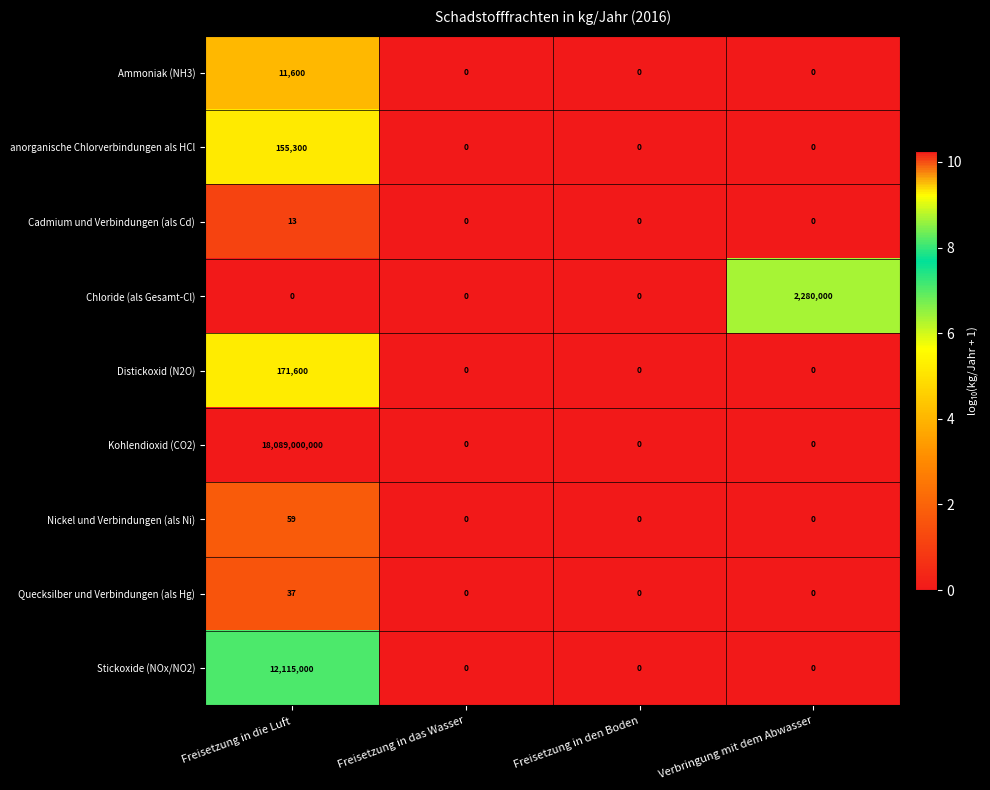

Which label corresponds to the largest value in the chart?

Freisetzung in die Luft